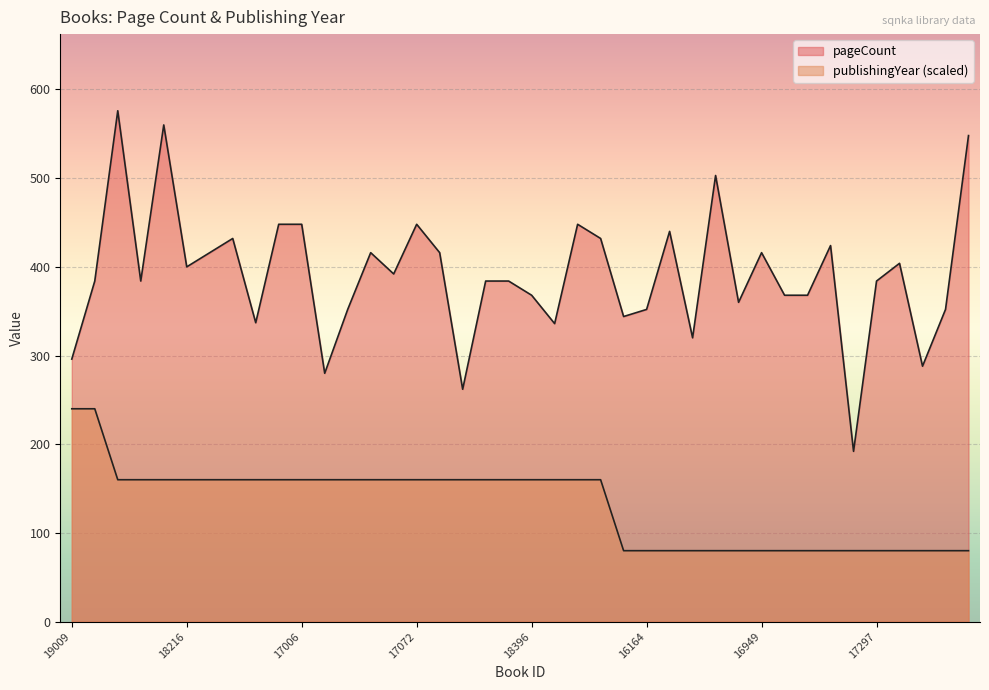

At which label is pageCount closest to 384?

19412